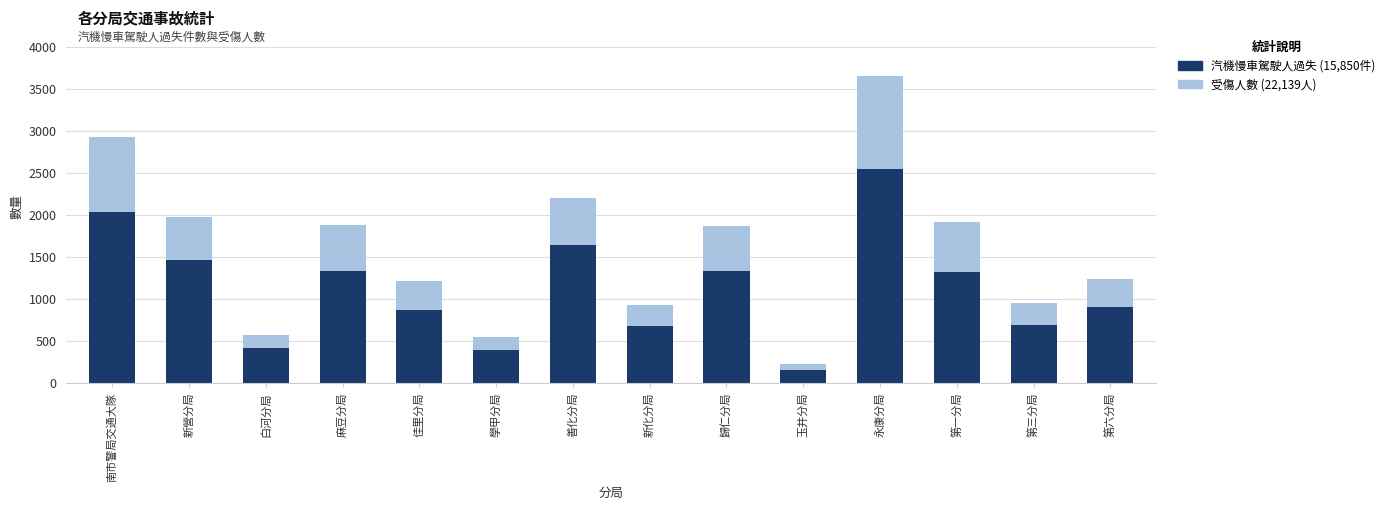

What is the difference between the maximum and minimum values in the 受傷人數 series?

3426